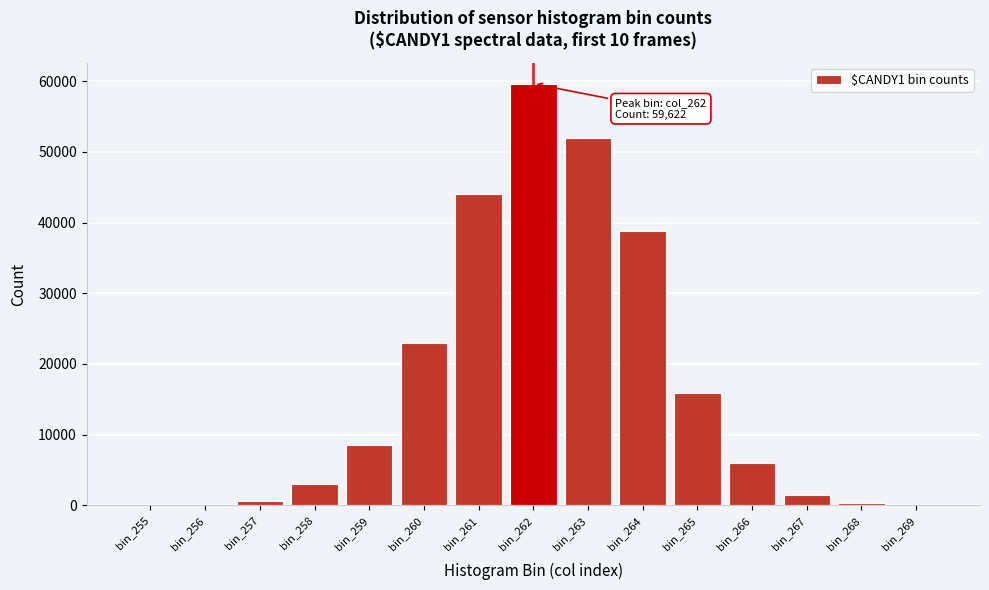

The value at bin_259 is 8588. True or false?

True